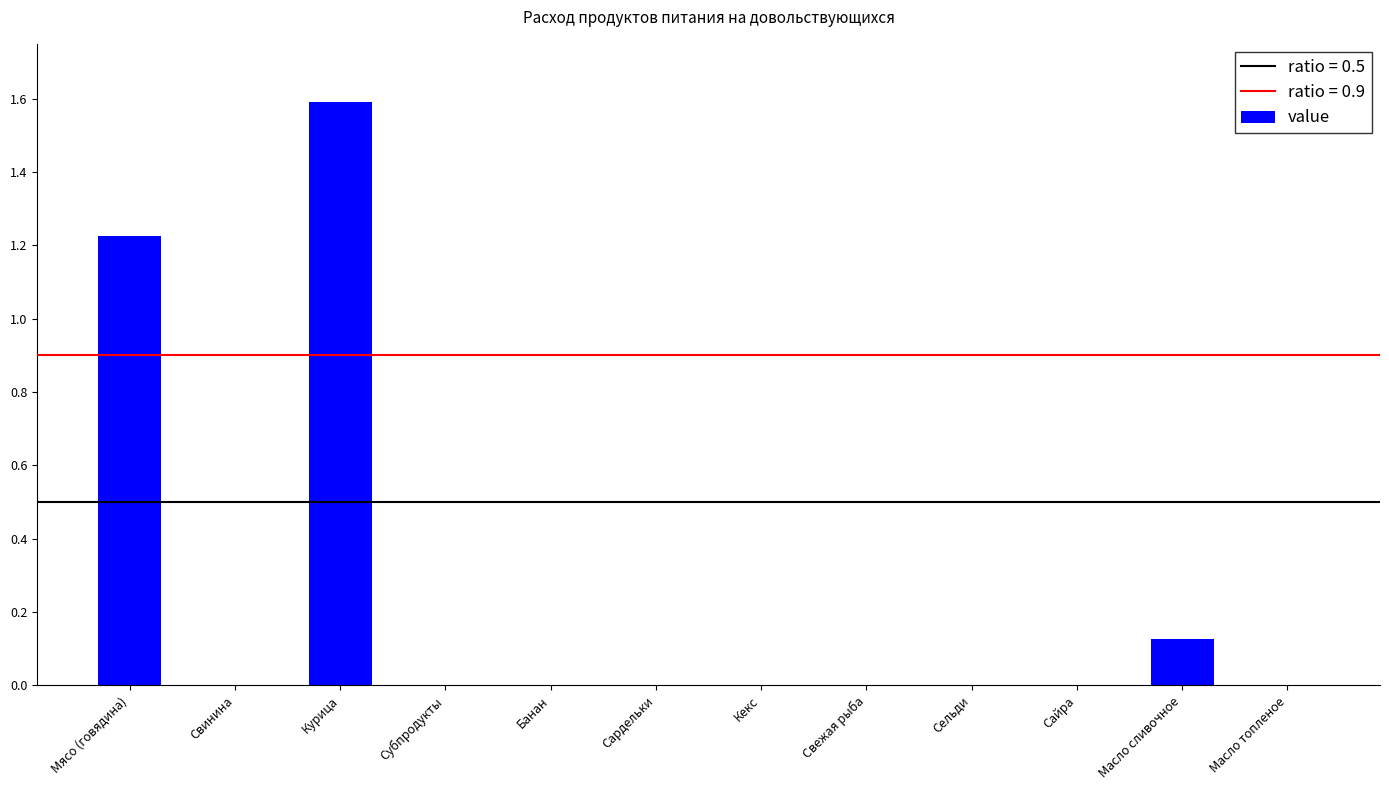

At which category does the chart reach its peak across all series?

Курица